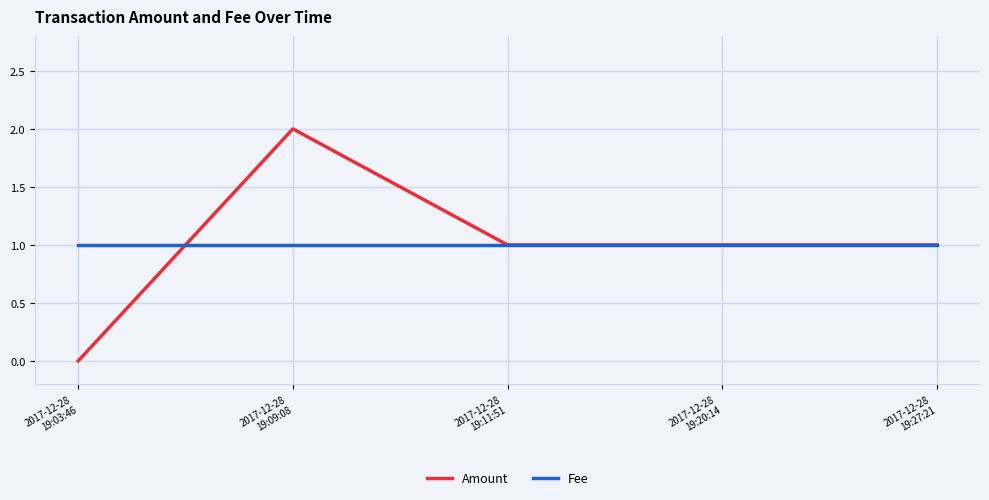

Where do Fee and Amount first cross each other?

2017-12-28
19:03:46 and 2017-12-28
19:09:08